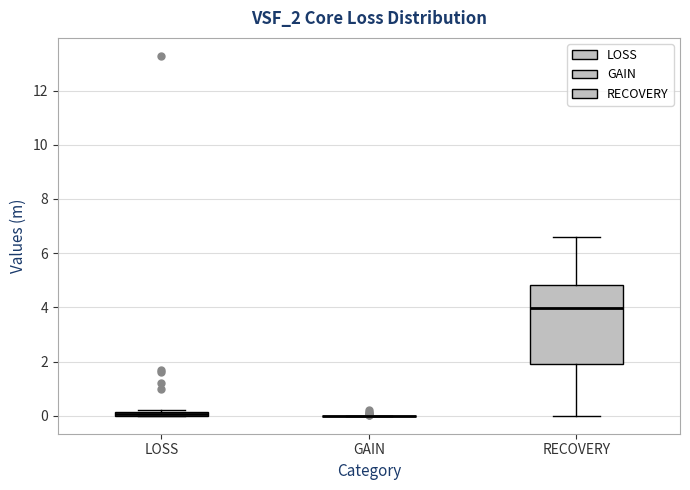

Which box is the tallest, from its lower edge to its upper edge?

RECOVERY